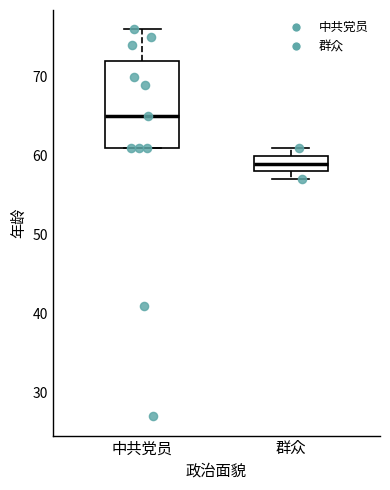

Comparing the boxes themselves (not the whiskers), which one is the tallest?

中共党员